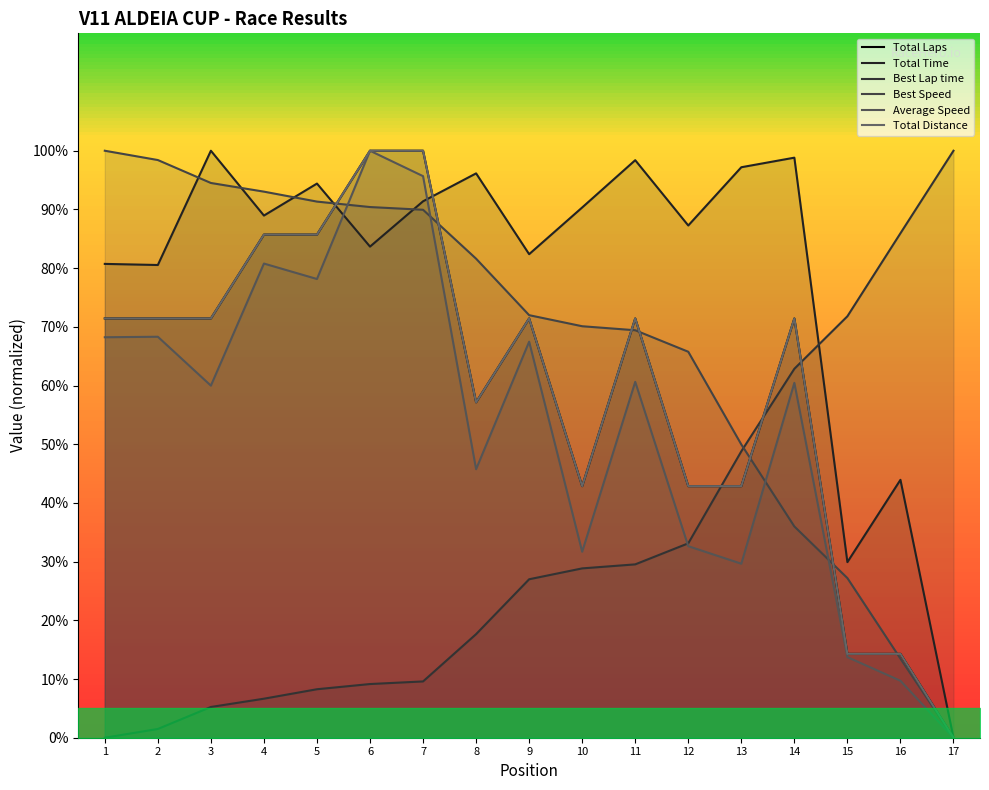

Read the Total Time value at 7.

91.4